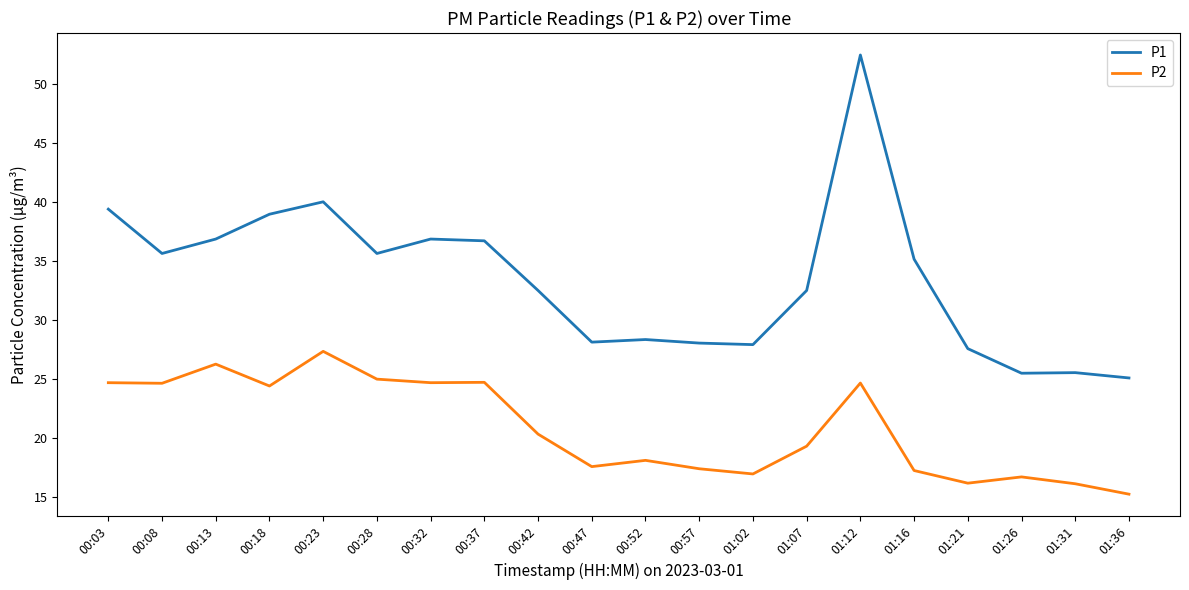

Which series changed the most between 00:32 and 01:26?

P1